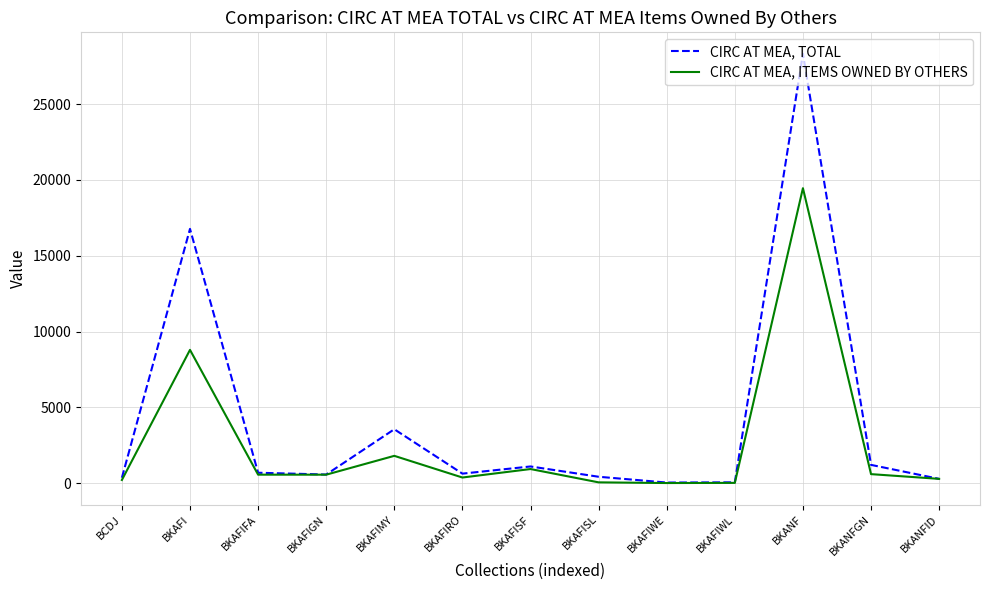

At which label does CIRC AT MEA, ITEMS OWNED BY OTHERS first exceed 566?

BKAFI